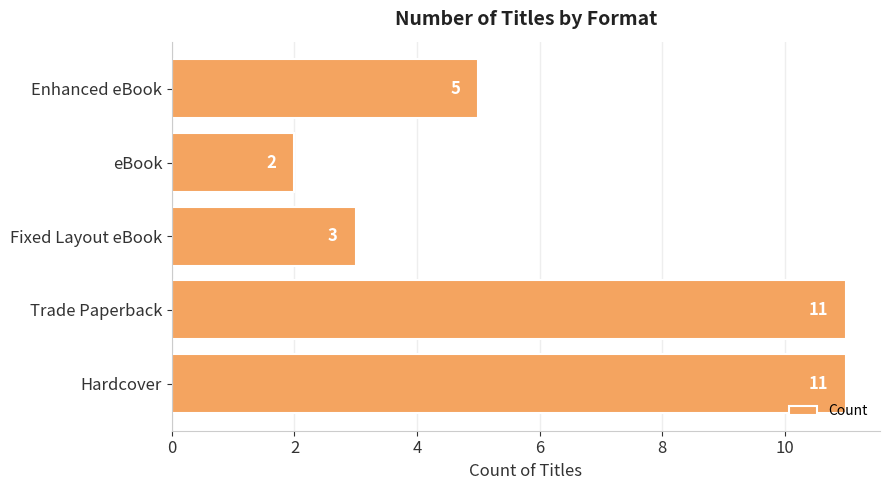

Count the values in the range 3 to 11.

4